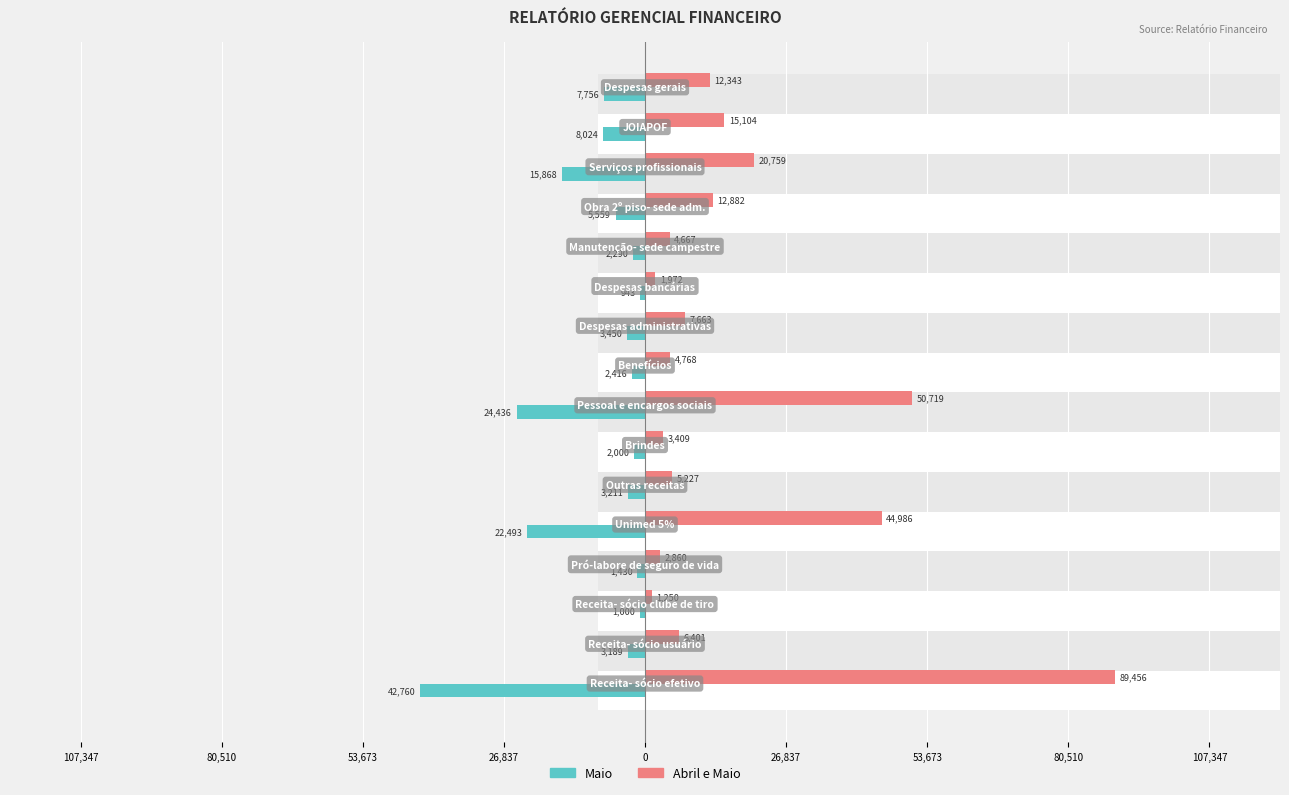

Reading right to left, extract all data points from this chart.

Maio: -7756.2	-8024.0	-15867.6	-5559.0	-2289.5	-943.0	-3450.5	-2415.5	-24435.7	-2000.0	-3211.0	-22492.9	-1430.0	-1000.0	-3188.9	-42760.4
Abril e Maio: 12342.8	15104.0	20759.1	12881.8	4666.8	1972.5	7662.8	4767.5	50718.8	3409.0	5227.0	44985.9	2860.0	1250.0	6400.9	89455.6